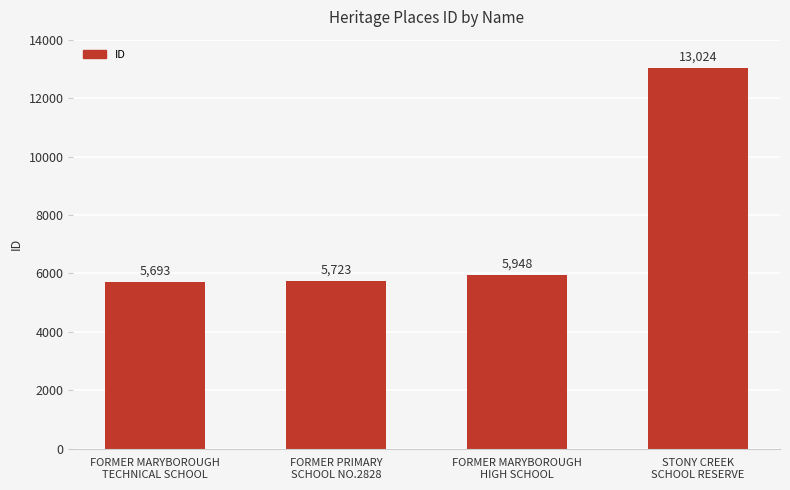

Between FORMER PRIMARY
SCHOOL NO.2828 and FORMER MARYBOROUGH
TECHNICAL SCHOOL, which is larger?

FORMER PRIMARY
SCHOOL NO.2828